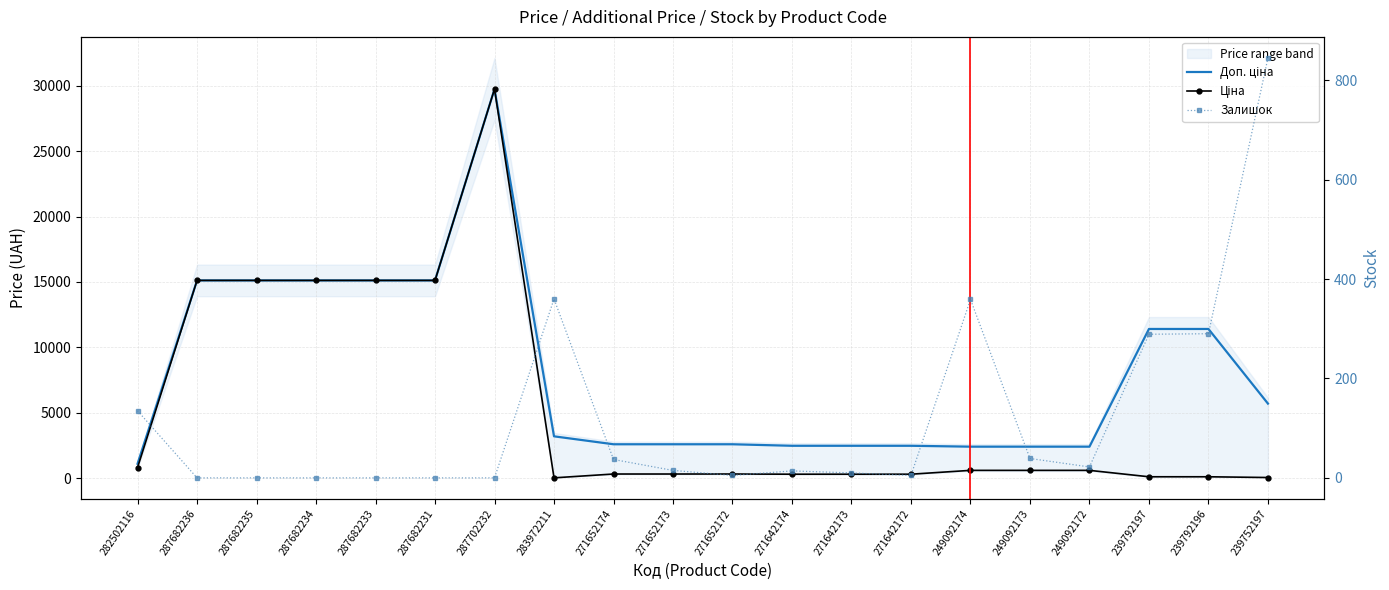

The Залишок series shows 290.0 at 239792196. True or false?

True